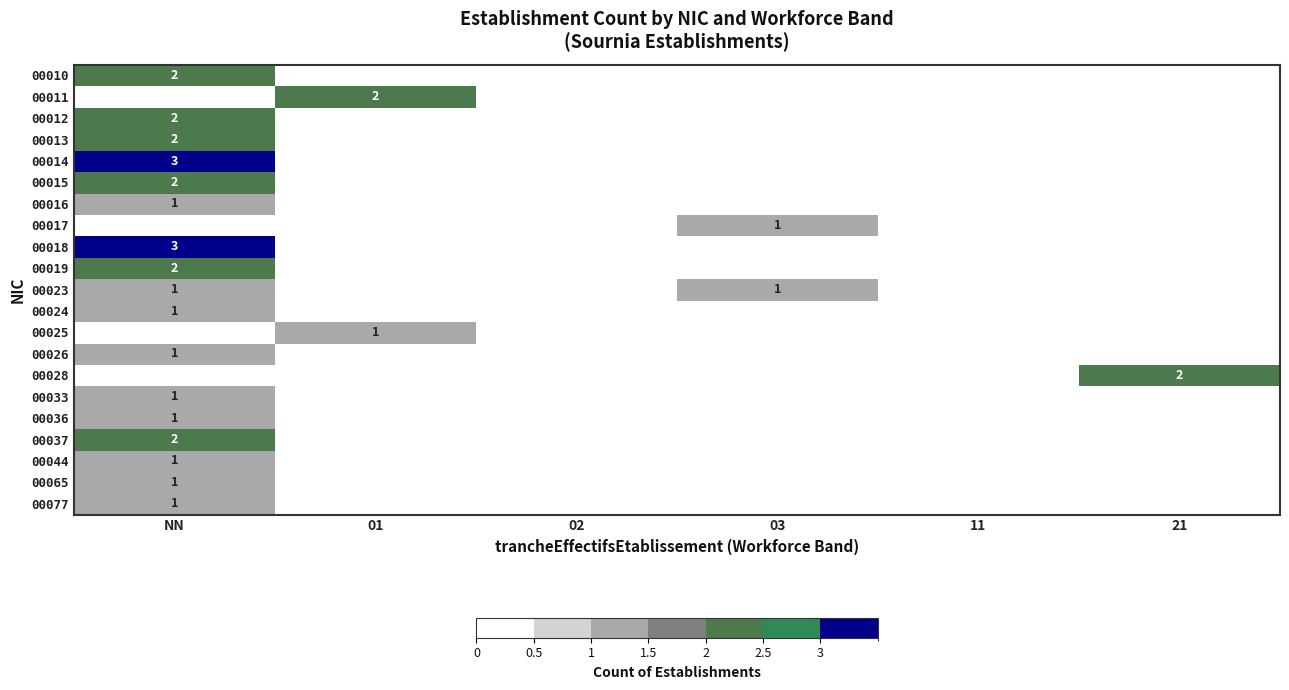

The 00037 series shows 2 at NN. True or false?

True